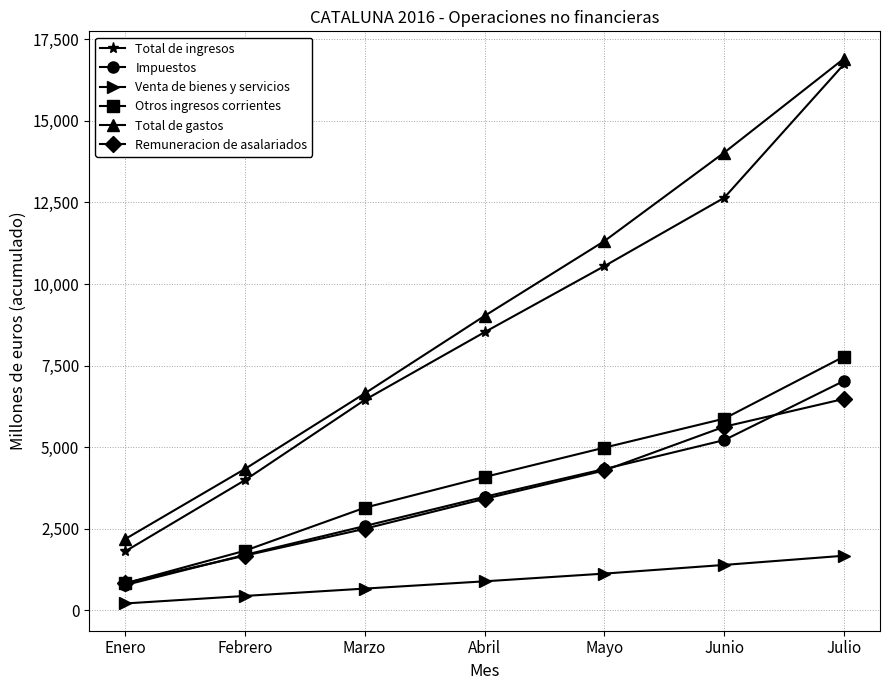

Between Abril and Junio, which series saw the biggest shift?

Total de gastos